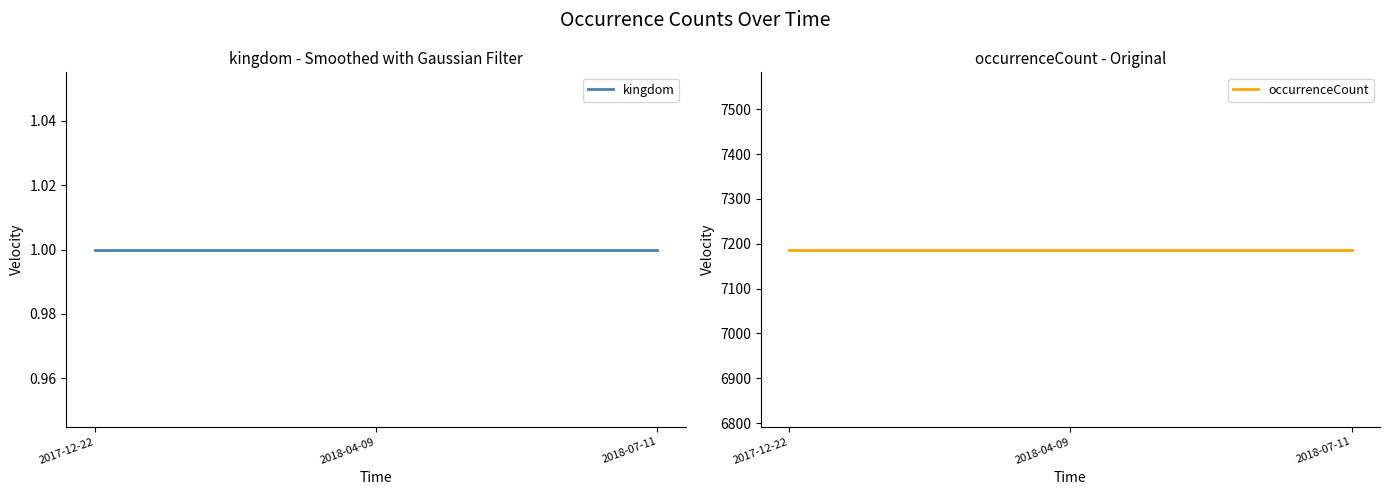

Rank the categories by kingdom value from lowest to highest.

2017-12-22, 2018-04-09, 2018-07-11